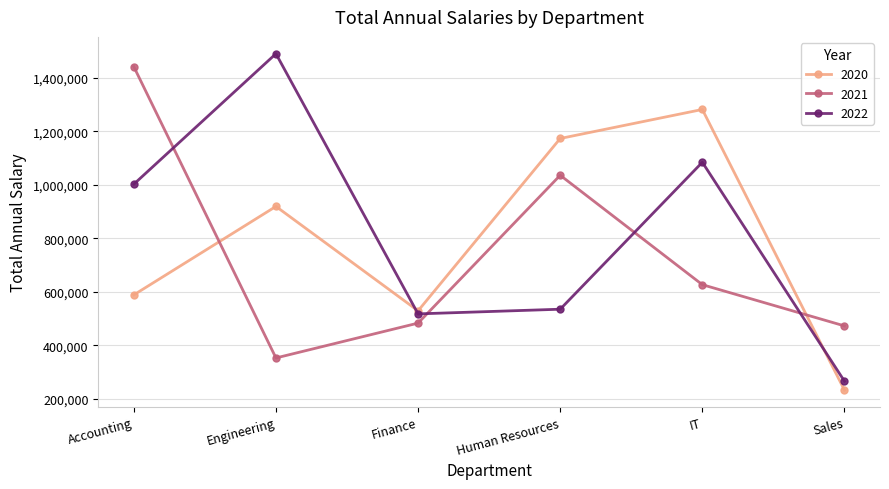

How many times do 2020 and 2021 cross each other?

2